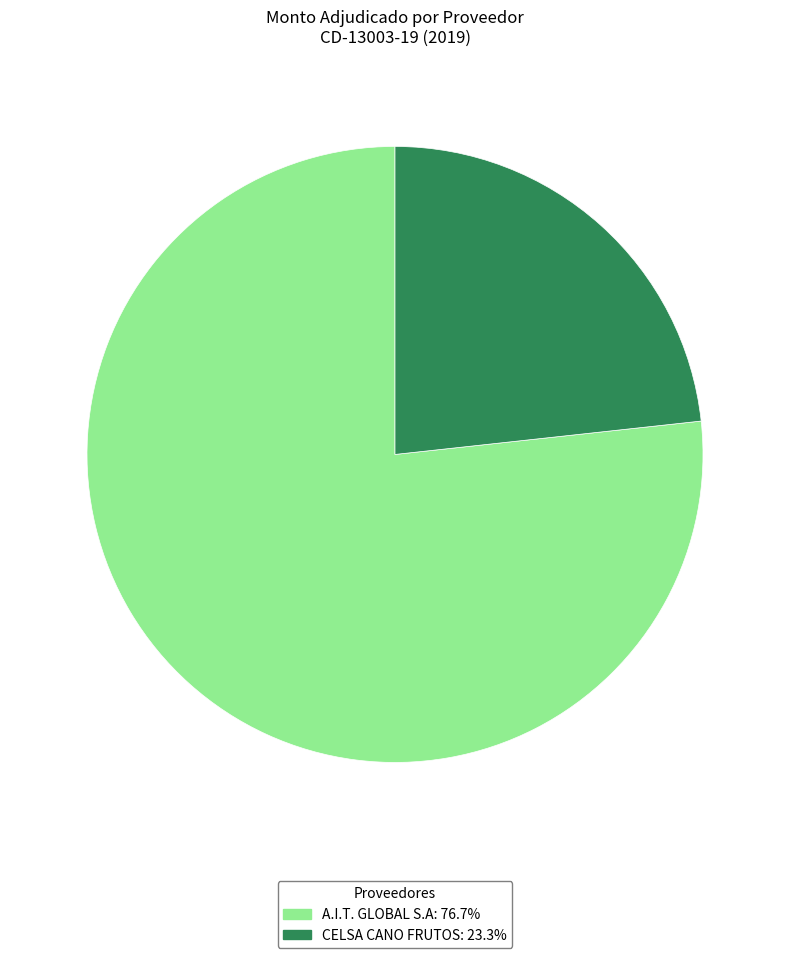

True or false: A.I.T. GLOBAL S.A accounts for 91% of the total.

False